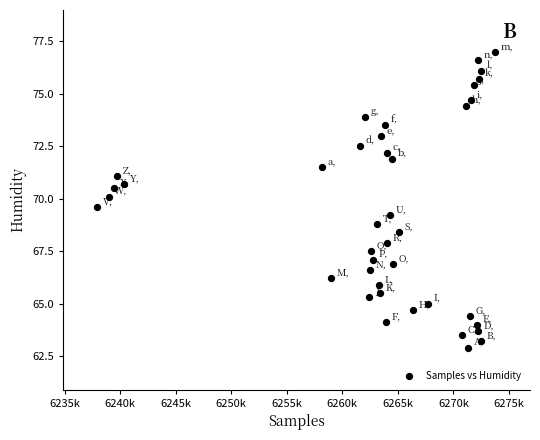

What is the range of X values (max minus min)?

35823.0